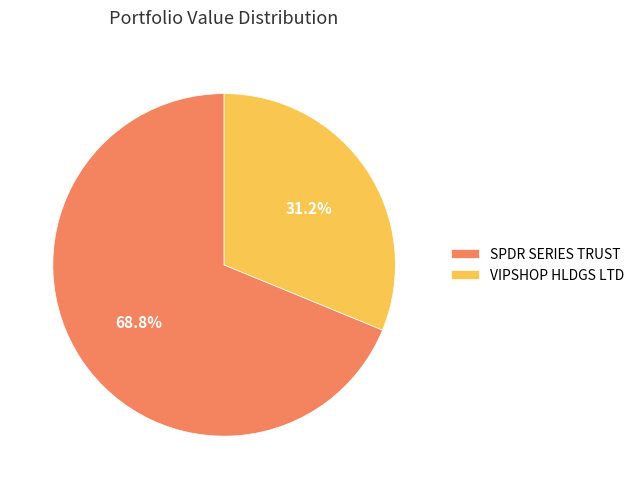

What percentage is the VIPSHOP HLDGS LTD slice, to the nearest percent?

31%